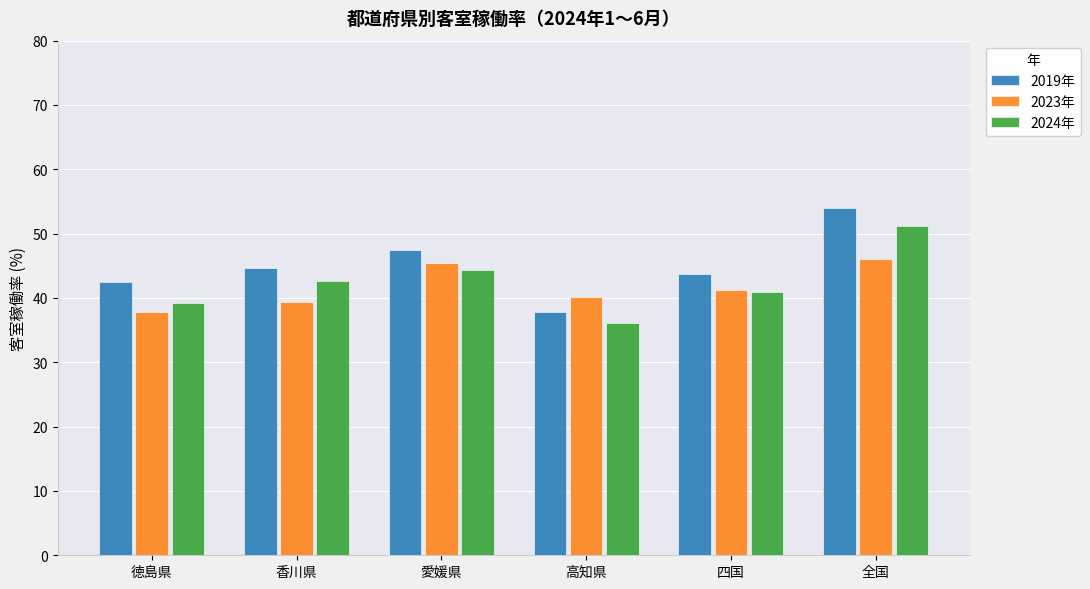

Is it true that 2024年 equals 22.9 at 愛媛県?

False